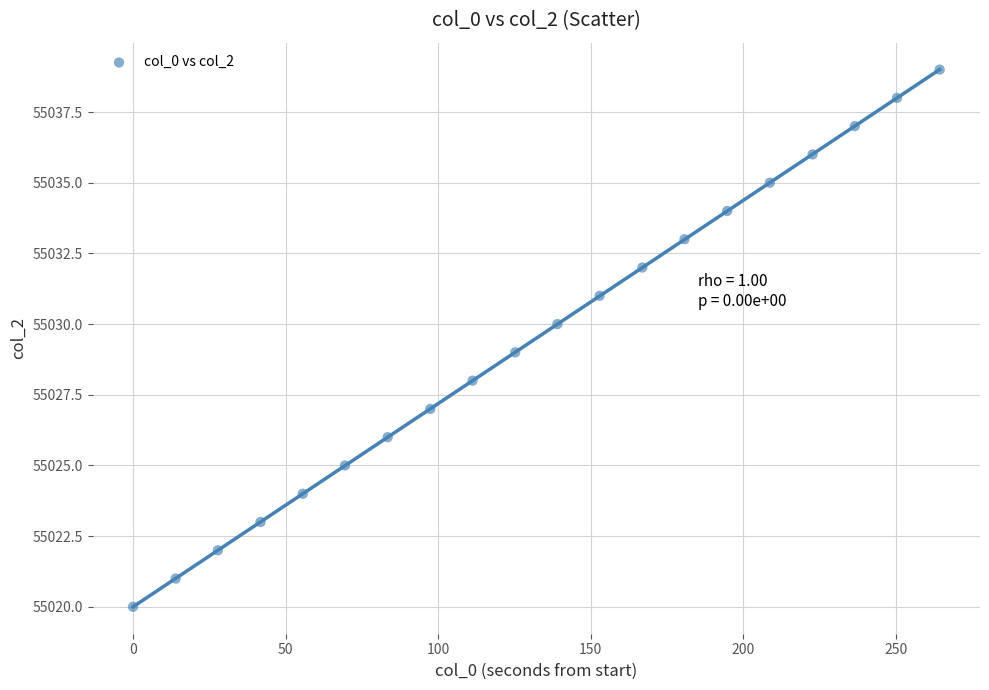

What is the range of Y values (max minus min)?

19